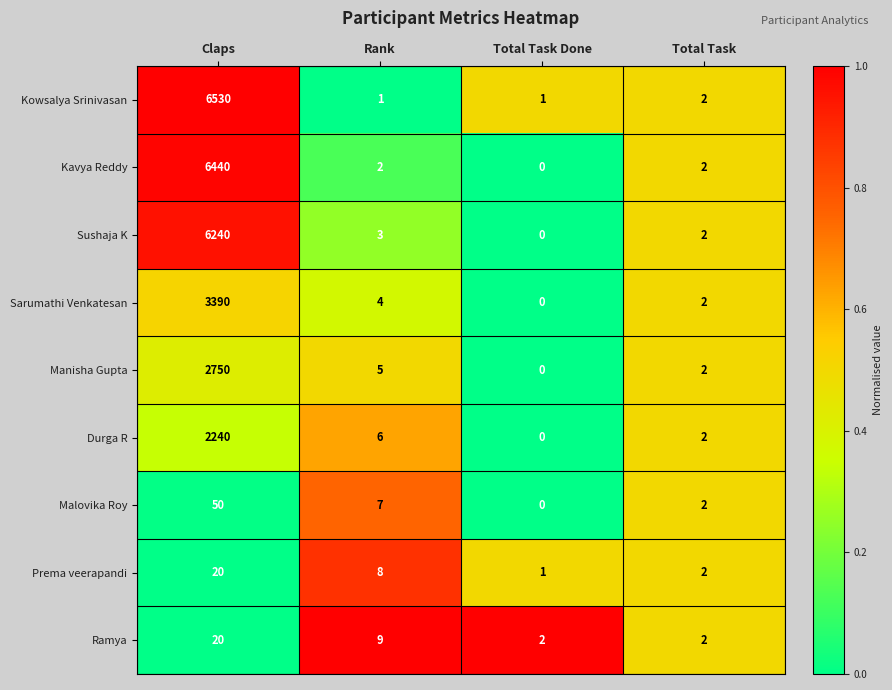

Between Rank and Total Task, which series saw the biggest shift?

Ramya